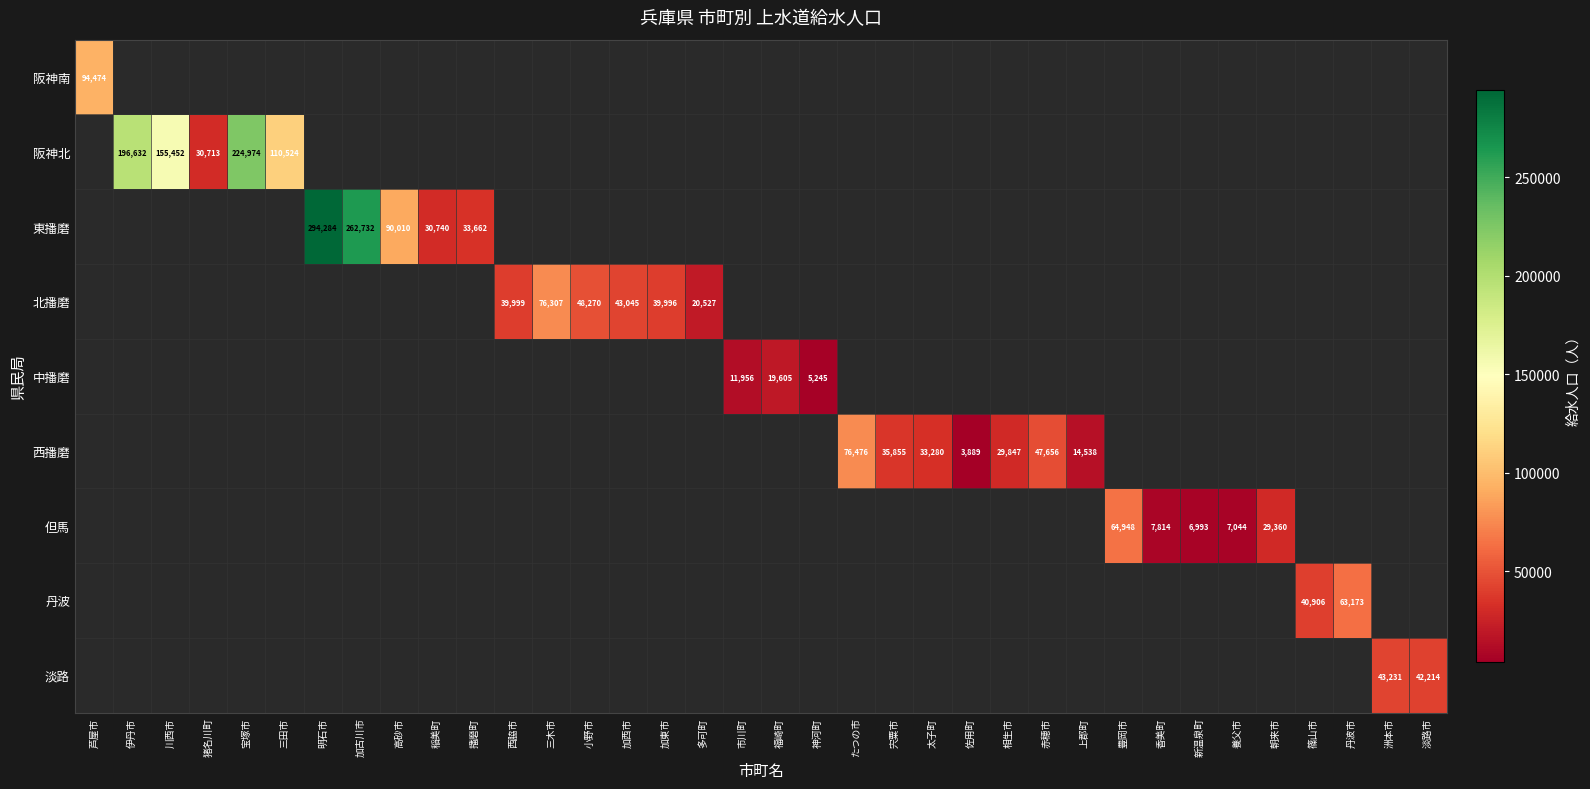

True or false: 西播磨 has a value of 13557 at 赤穂市.

False